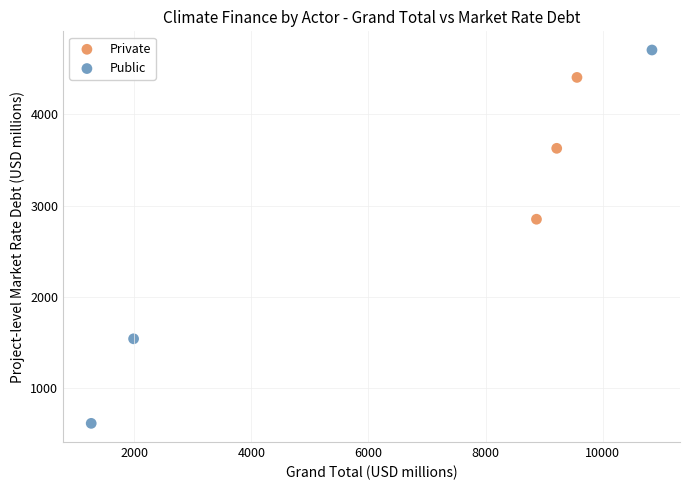

What are all the series names shown in the legend?

Private, Public